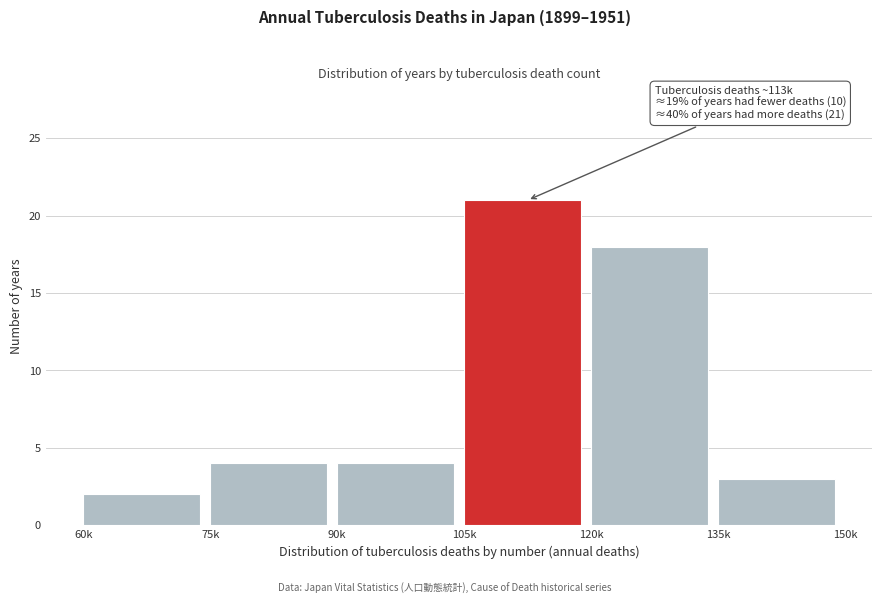

Reading left to right, list all the values displayed in this chart.

2	4	4	21	18	3